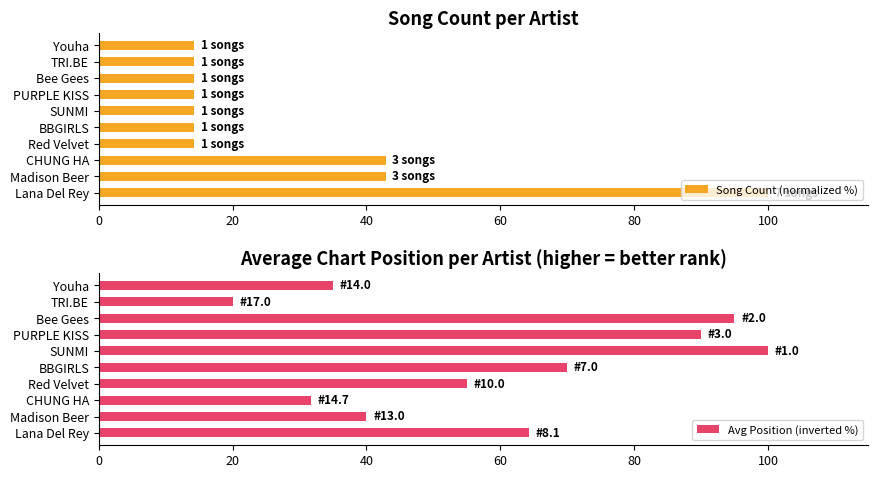

What is the average value of the Avg Position (inverted %) series?

60.1